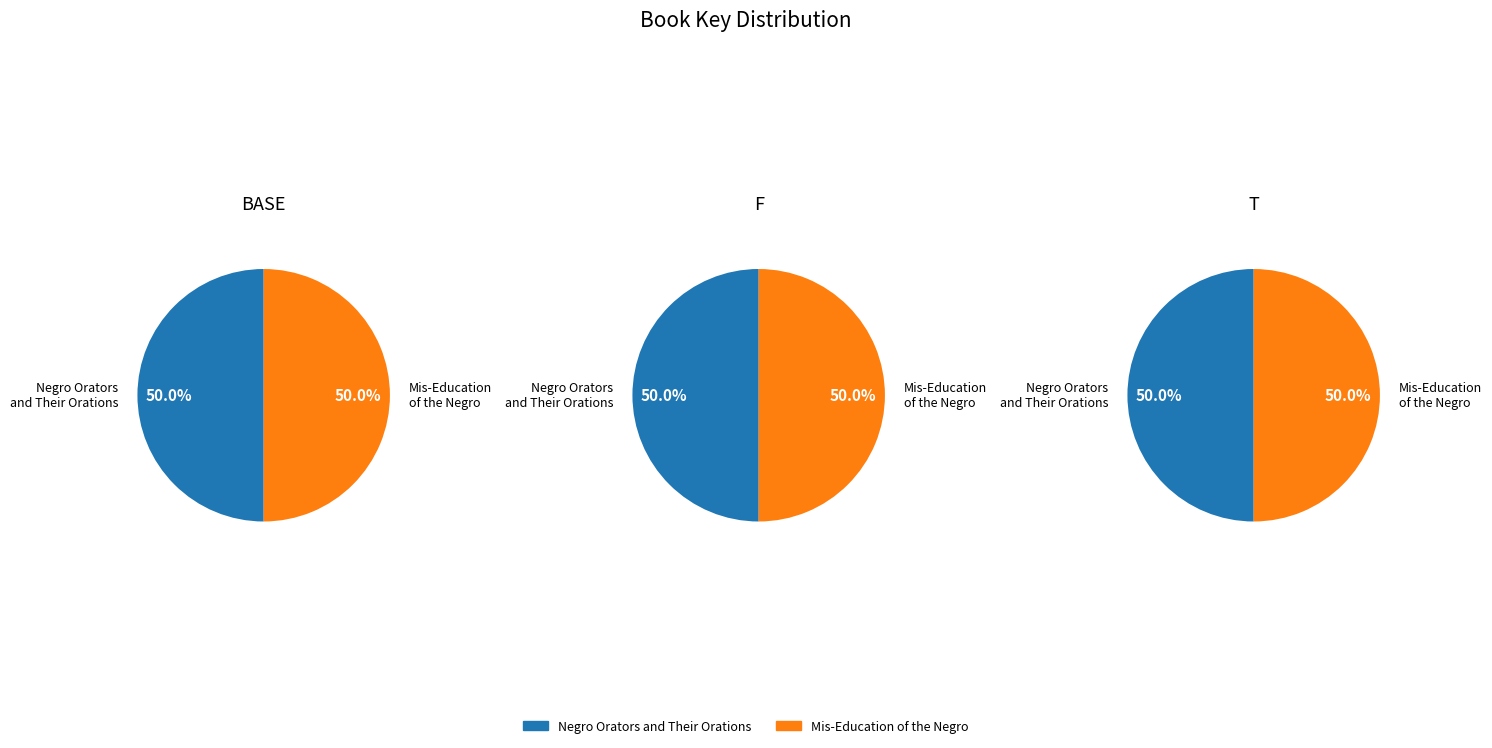

To the nearest percent, what is the combined percentage of Mis-Education of the Negro and Negro Orators and Their Orations?

100%